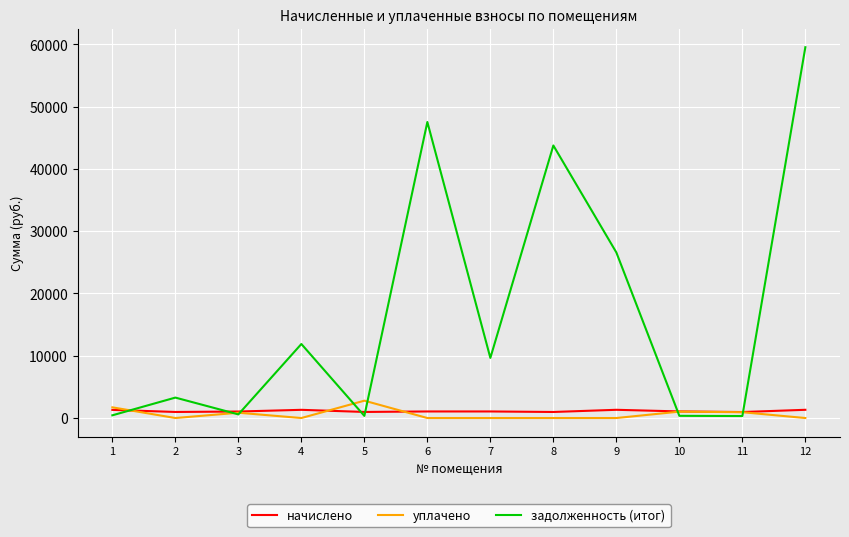

What are all the series names shown in the legend?

начислено, уплачено, задолженность (итог)